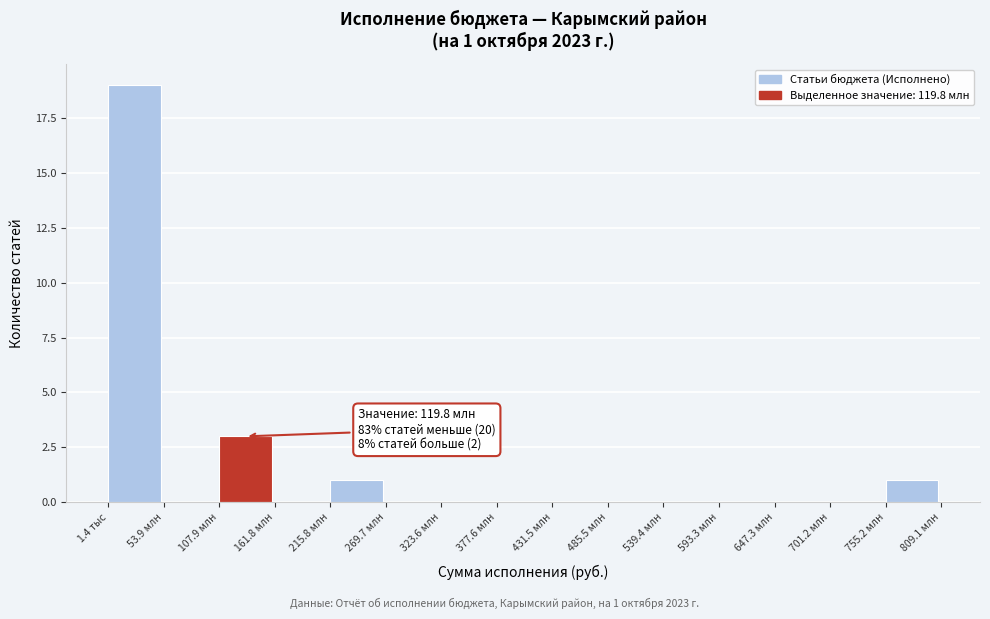

Reading left to right, list all the values displayed in this chart.

1.4 тыс=19	53.9 млн=0	107.9 млн=3	161.8 млн=0	215.8 млн=1	269.7 млн=0	323.6 млн=0	377.6 млн=0	431.5 млн=0	485.5 млн=0	539.4 млн=0	593.3 млн=0	647.3 млн=0	701.2 млн=0	755.2 млн=1